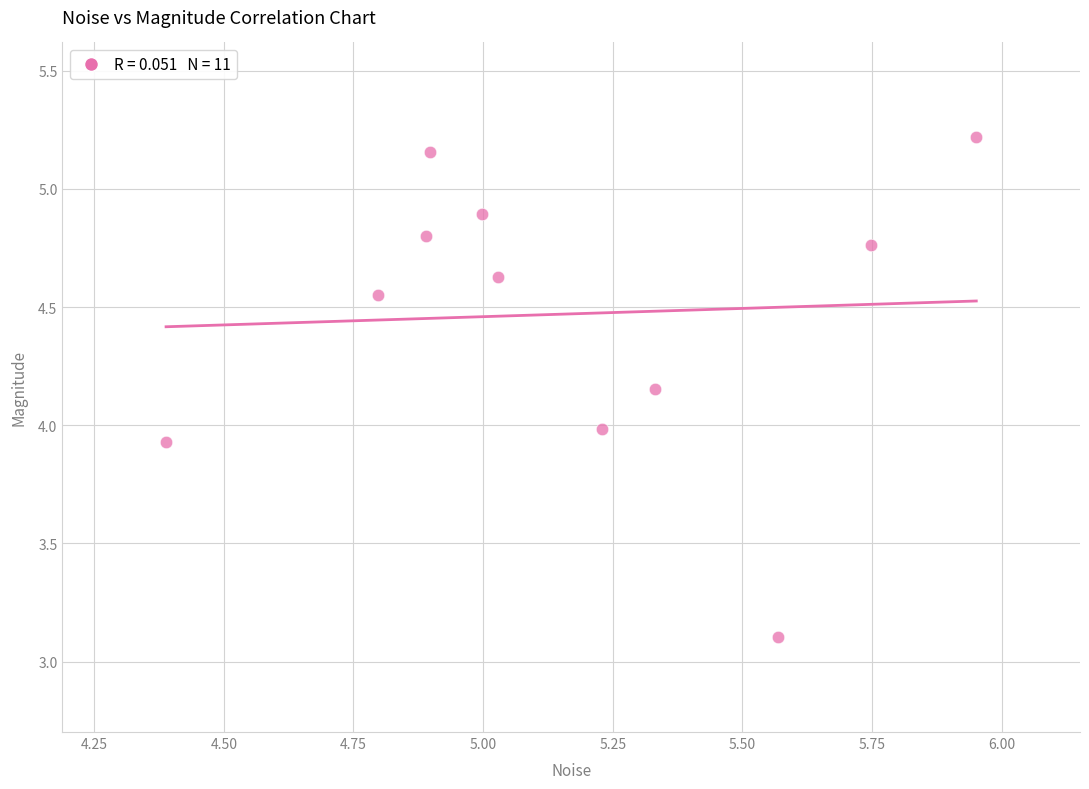

What is the range of X values (max minus min)?

1.6